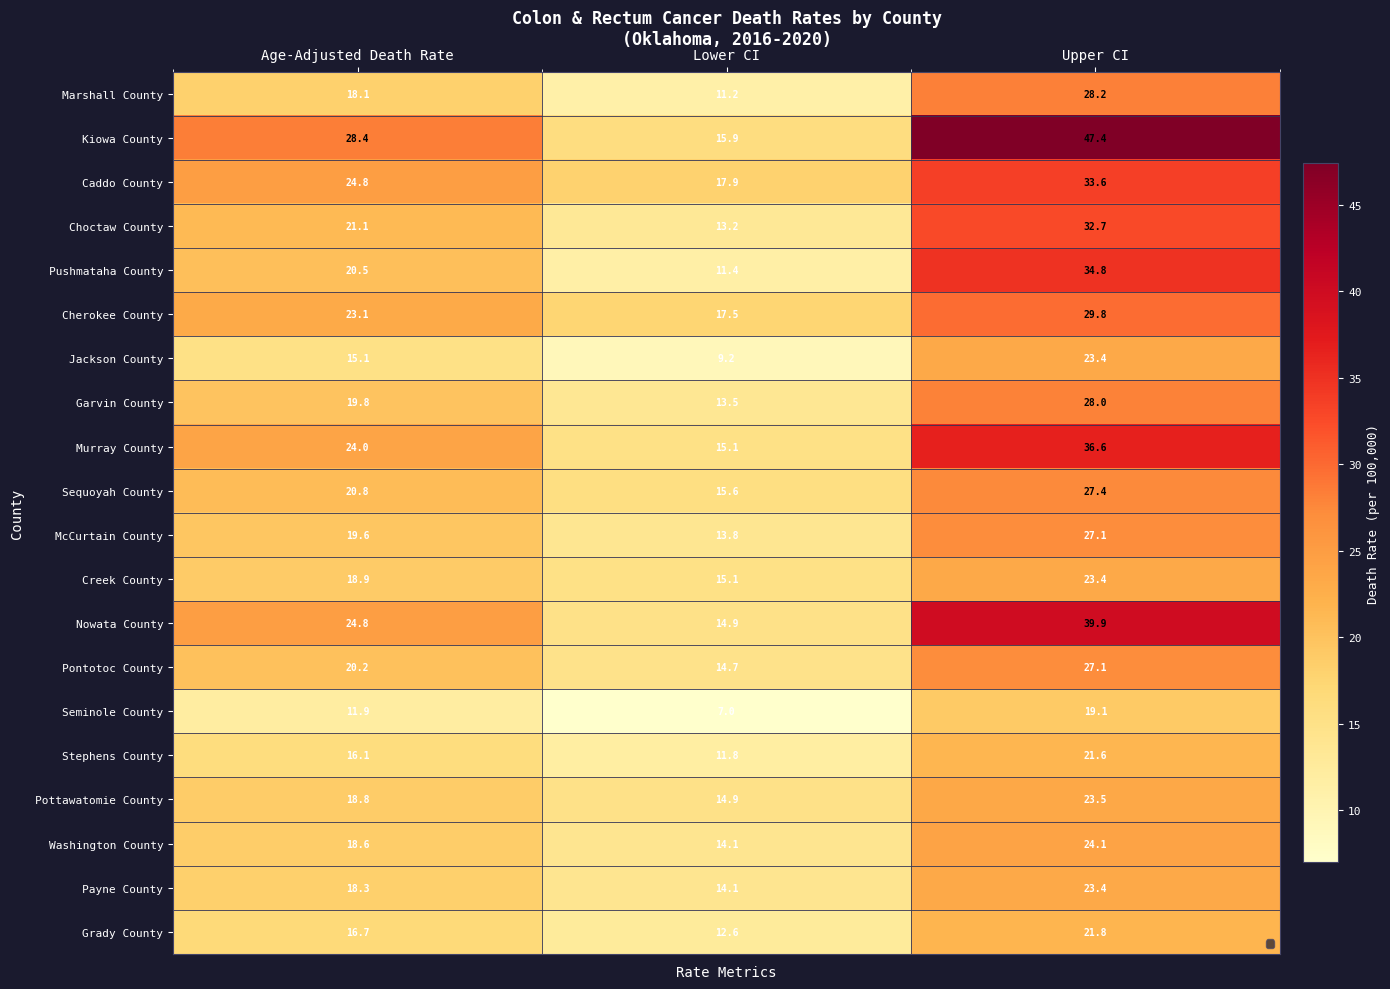

What is the minimum value for Sequoyah County?

15.6